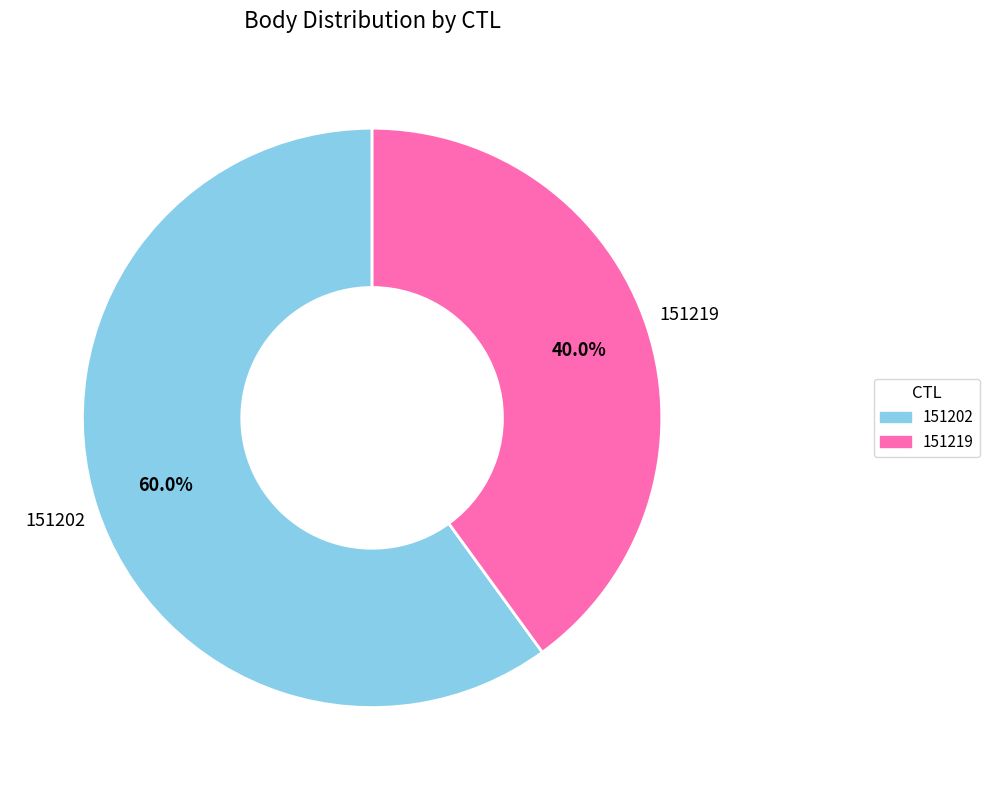

What is the ratio of the value at 151202 to the value at 151219?

1.5